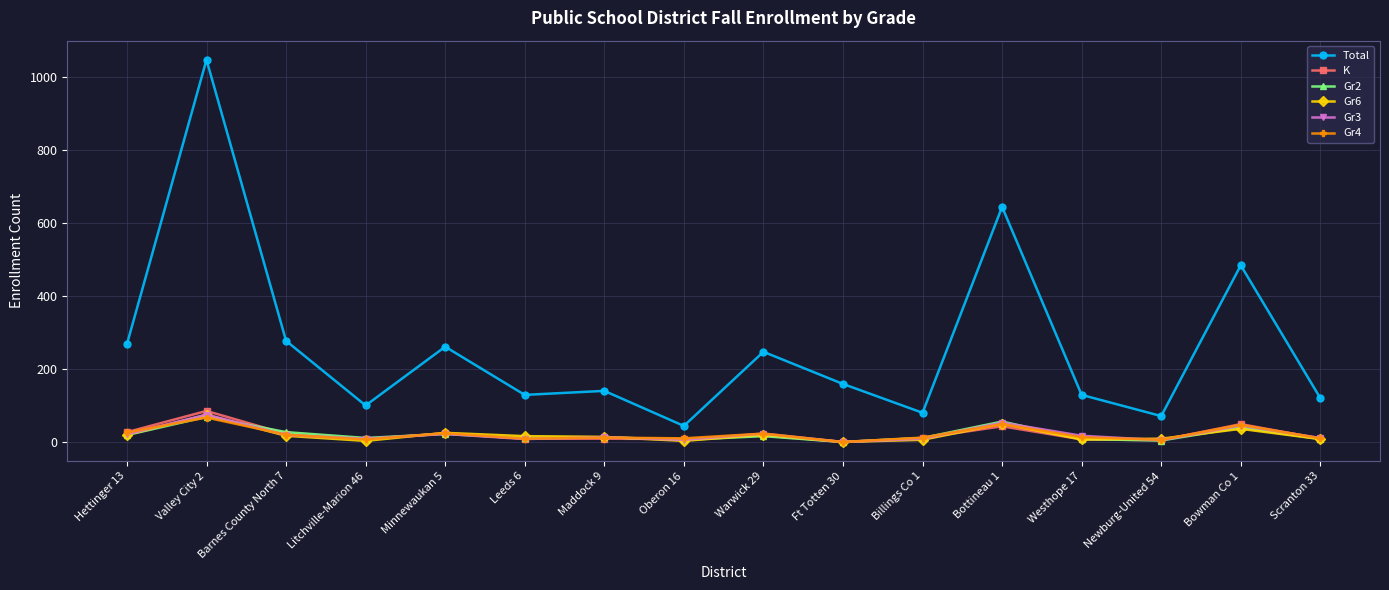

Is it true that Gr3 equals 17 at Westhope 17?

True